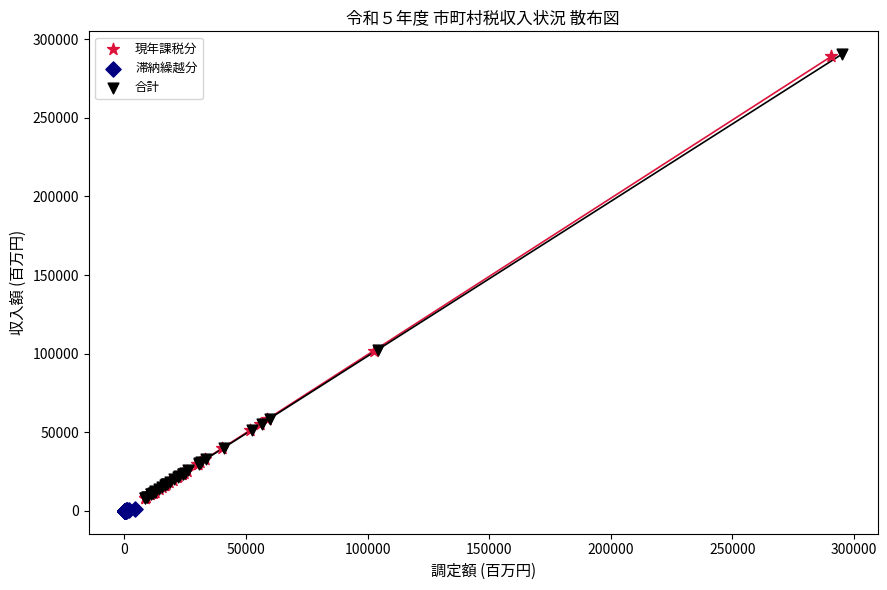

What are all the series names shown in the legend?

現年課税分, 滞納繰越分, 合計